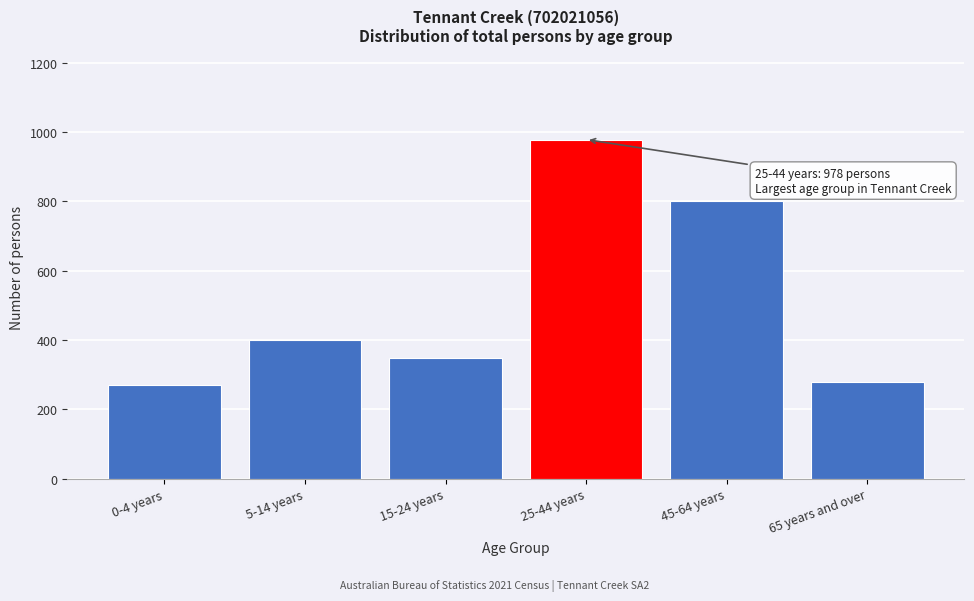

Reading left to right, transcribe all the data shown in this chart.

0-4 years=271	5-14 years=400	15-24 years=347	25-44 years=978	45-64 years=801	65 years and over=280